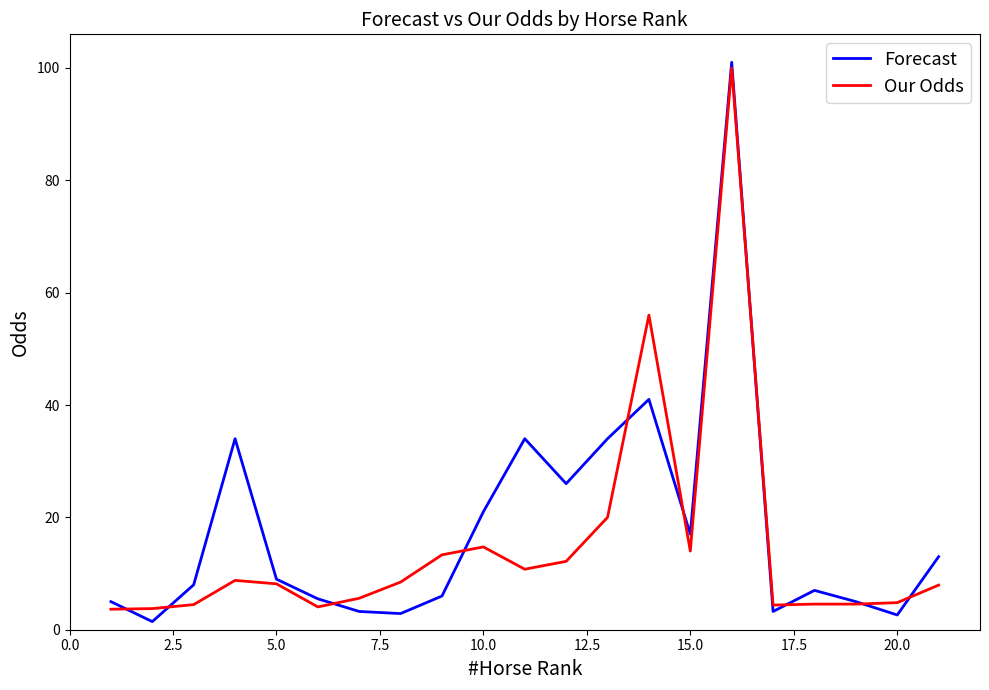

What is the greatest value displayed?

101.0